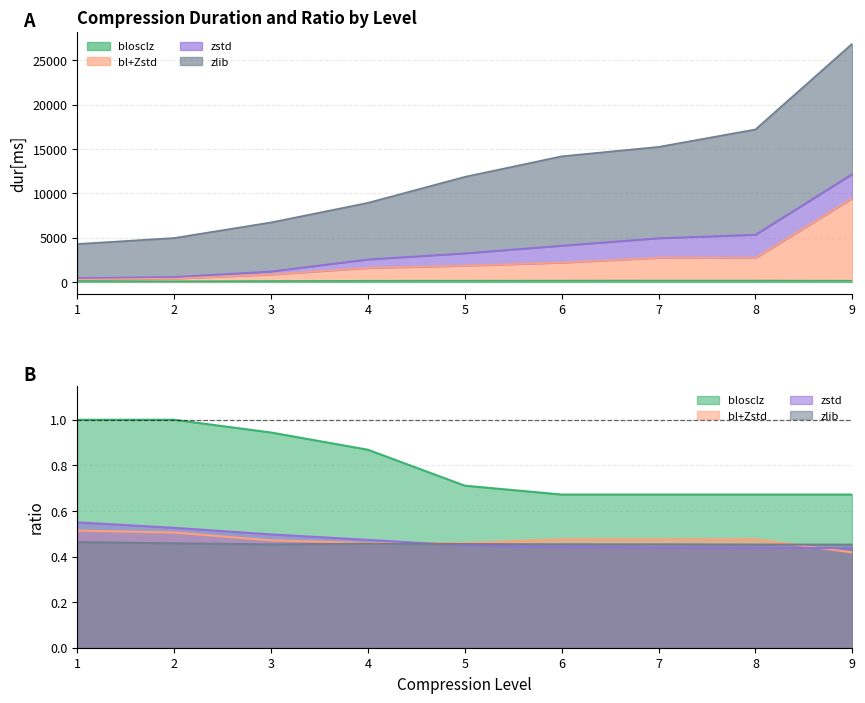

Is it true that blosclz equals 210 at 7?

False